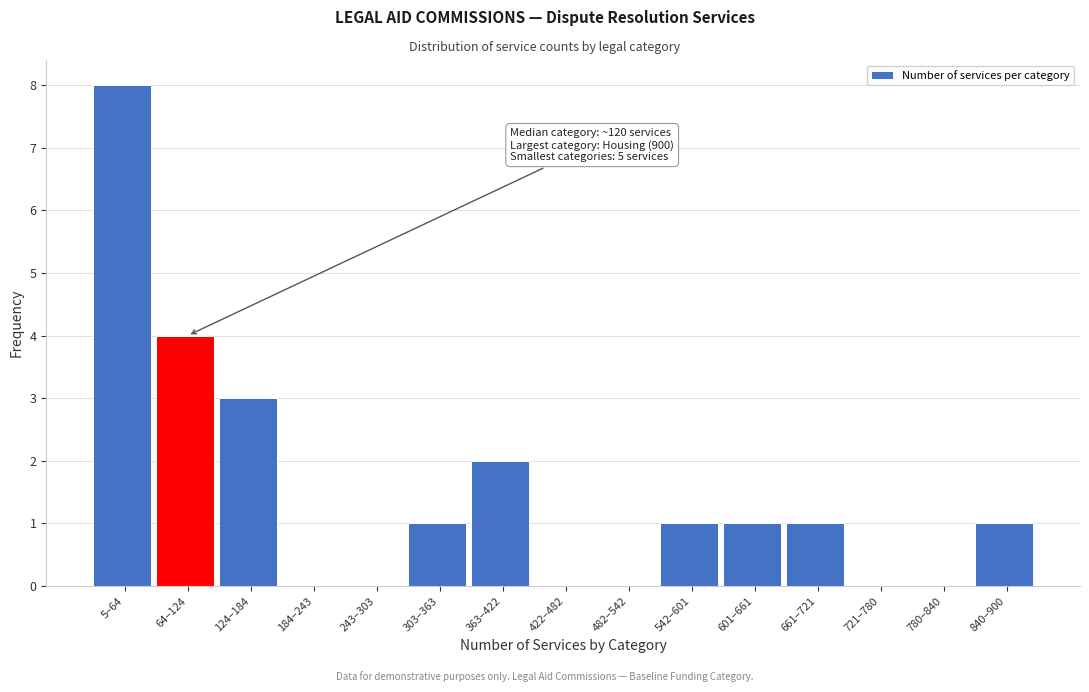

Reading left to right, extract all data points from this chart.

5–64=8	64–124=4	124–184=3	184–243=0	243–303=0	303–363=1	363–422=2	422–482=0	482–542=0	542–601=1	601–661=1	661–721=1	721–780=0	780–840=0	840–900=1